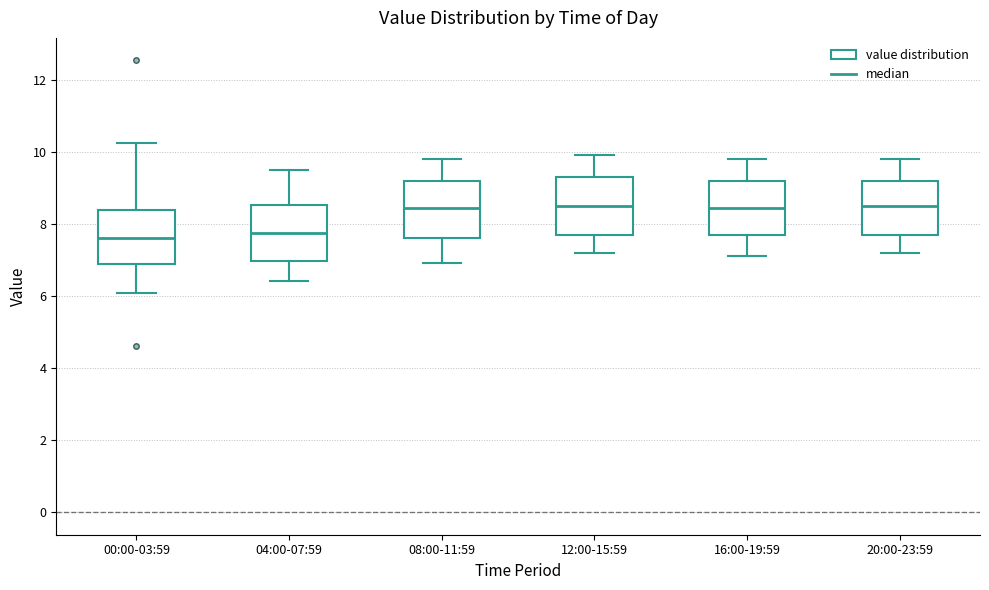

Where is the lower edge of the box for 08:00-11:59 on the y-axis? The values are not printed on the chart, so give them approximately, as read against the axis.

7.6